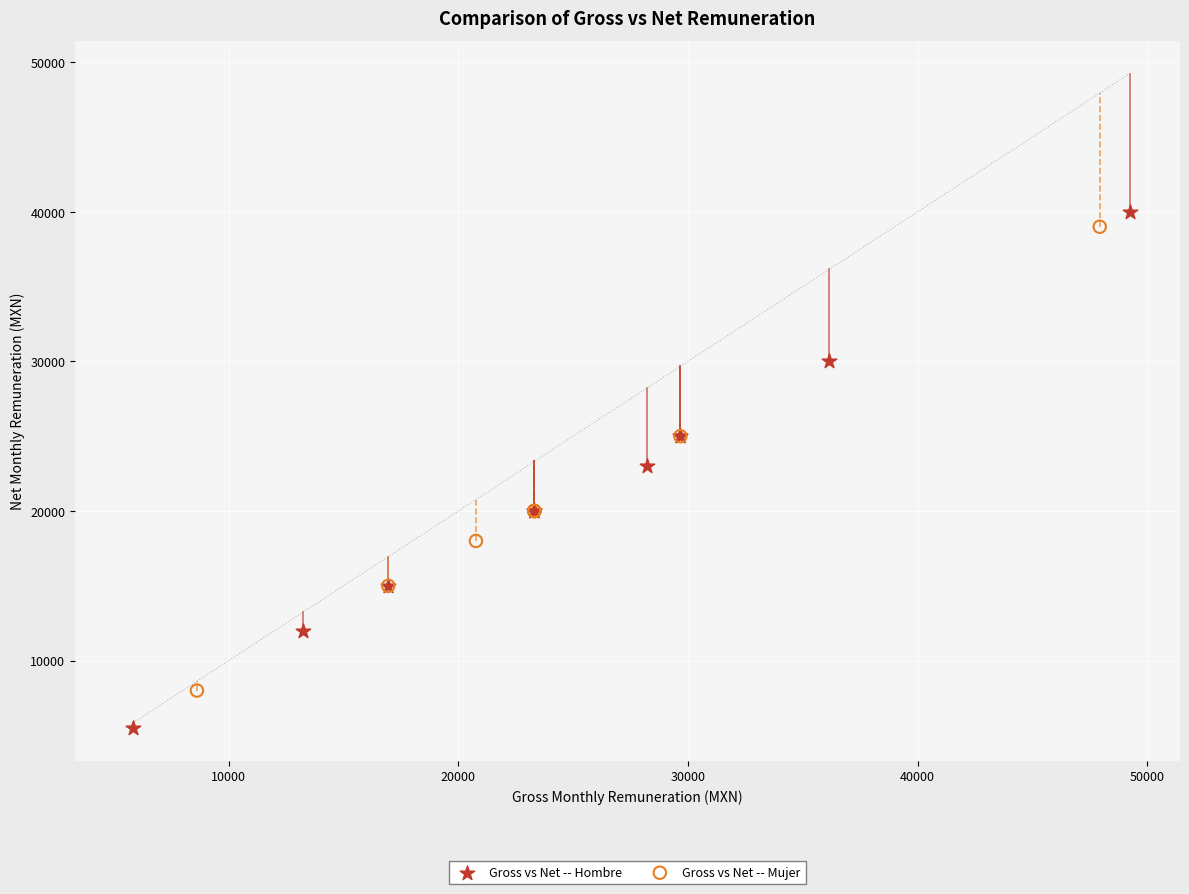

Which series contains the lowest Y value?

Gross vs Net -- Hombre